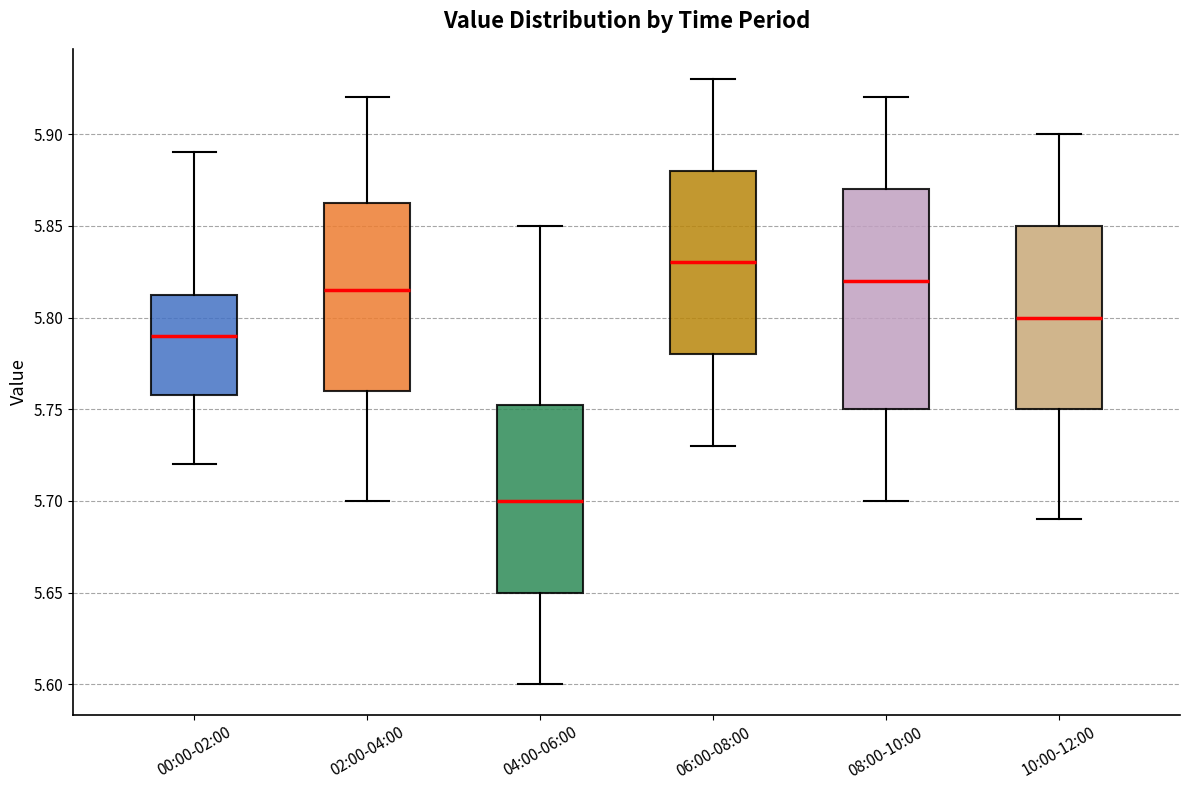

Reading left to right, read every box against the y-axis: the position of its median line, the range the box covers, and the ends of its whiskers. The values are not printed on the chart, so give them approximately, as read against the axis.

00:00-02:00: median 5.790, box 5.760 to 5.815, whiskers 5.720 to 5.890
02:00-04:00: median 5.815, box 5.760 to 5.865, whiskers 5.700 to 5.920
04:00-06:00: median 5.700, box 5.650 to 5.755, whiskers 5.600 to 5.850
06:00-08:00: median 5.830, box 5.780 to 5.880, whiskers 5.730 to 5.930
08:00-10:00: median 5.820, box 5.750 to 5.870, whiskers 5.700 to 5.920
10:00-12:00: median 5.800, box 5.750 to 5.850, whiskers 5.690 to 5.900